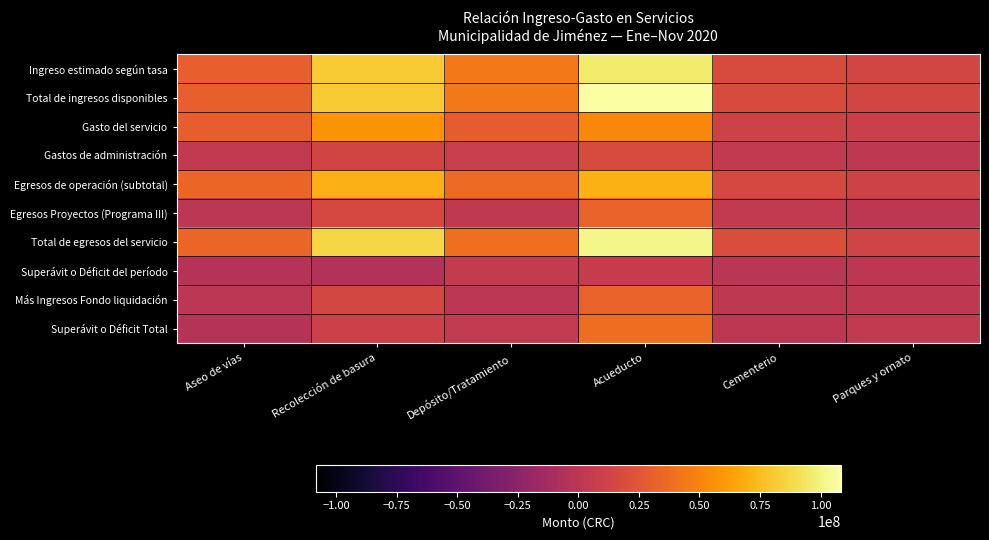

Reading left to right, what are all the values shown in this chart?

Ingreso estimado según tasa: Aseo de vías=31092537.9	Recolección de basura=81869470.2	Depósito/Tratamiento=44031291.5	Acueducto=96082298.4	Cementerio=17841389.8	Parques y ornato=13929692.6
Total de ingresos disponibles: Aseo de vías=31092537.9	Recolección de basura=81869470.2	Depósito/Tratamiento=44076291.5	Acueducto=108317154.6	Cementerio=18050781.9	Parques y ornato=13929692.6
Gasto del servicio: Aseo de vías=30403763.3	Recolección de basura=57466720.9	Depósito/Tratamiento=29217804.3	Acueducto=51637100.7	Cementerio=11845364.3	Parques y ornato=8905367.0
Gastos de administración: Aseo de vías=3700012.0	Recolección de basura=13508462.6	Depósito/Tratamiento=7212325.5	Acueducto=18255636.7	Cementerio=3389864.1	Parques y ornato=2368047.8
Egresos de operación (subtotal): Aseo de vías=34103775.4	Recolección de basura=70975183.4	Depósito/Tratamiento=36430129.9	Acueducto=69892737.4	Cementerio=15235228.4	Parques y ornato=11273414.7
Egresos Proyectos (Programa III): Aseo de vías=0.0	Recolección de basura=15933704.3	Depósito/Tratamiento=3173407.6	Acueducto=32396006.5	Cementerio=3415070.0	Parques y ornato=976709.0
Total de egresos del servicio: Aseo de vías=34103775.4	Recolección de basura=86908887.7	Depósito/Tratamiento=39603537.5	Acueducto=102288744.0	Cementerio=18650298.4	Parques y ornato=12250123.7
Superávit o Déficit del período: Aseo de vías=-3011237.4	Recolección de basura=-5039417.5	Depósito/Tratamiento=4472754.0	Acueducto=6028410.6	Cementerio=-599516.5	Parques y ornato=1679568.9
Más Ingresos Fondo liquidación: Aseo de vías=0.0	Recolección de basura=15006265.3	Depósito/Tratamiento=321989.0	Acueducto=32448675.7	Cementerio=2125581.8	Parques y ornato=1977008.0
Superávit o Déficit Total: Aseo de vías=-3011237.4	Recolección de basura=9966847.8	Depósito/Tratamiento=4794743.0	Acueducto=38477086.4	Cementerio=1526065.4	Parques y ornato=3656576.9